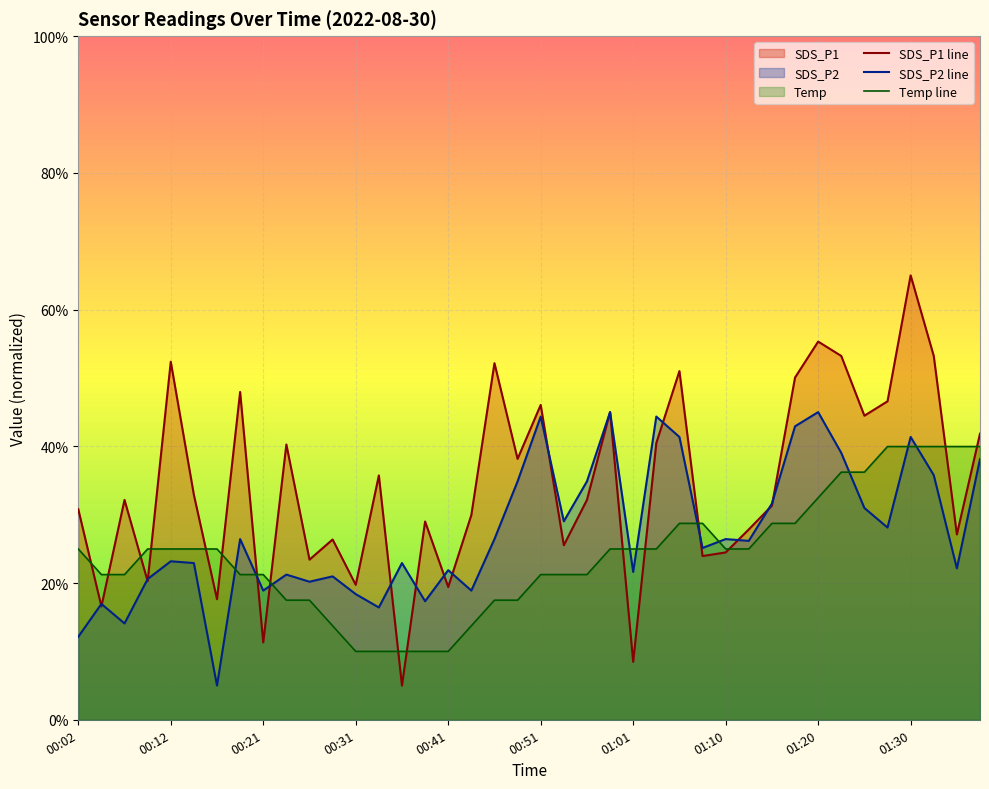

Which series has the widest spread of values?

SDS_P1 line